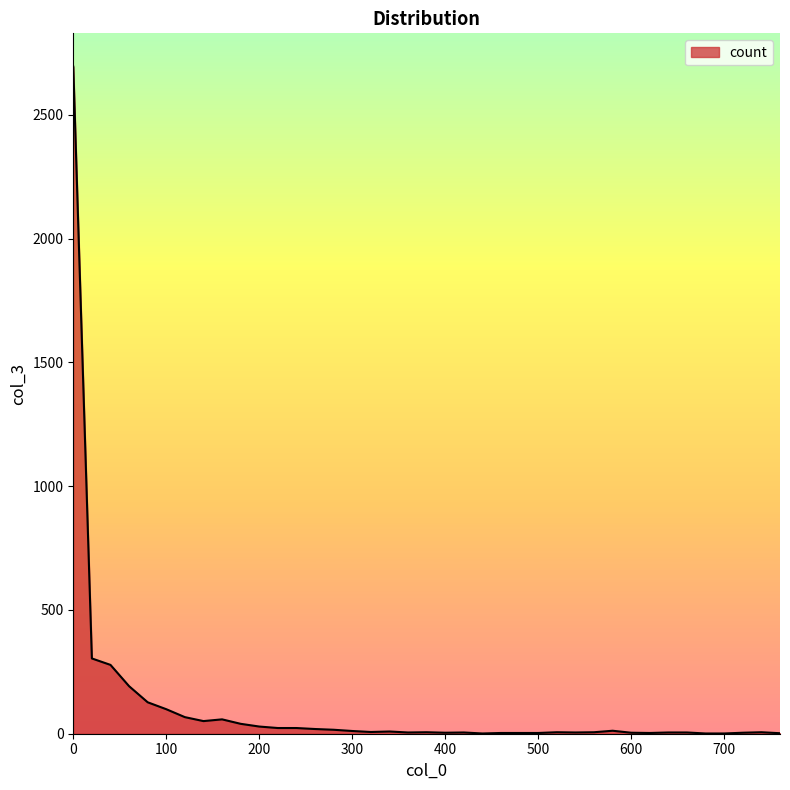

What is the difference between the maximum and minimum values?

2693